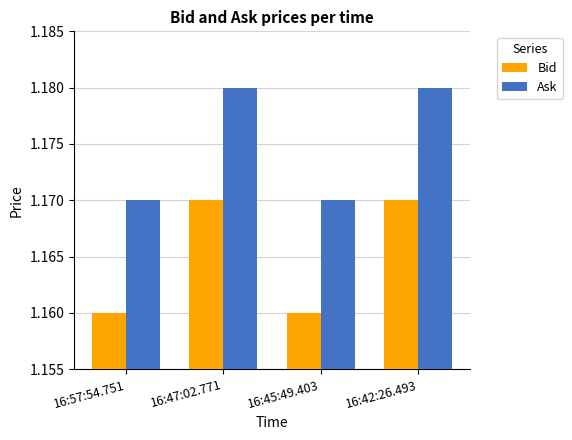

What is the total value across all series at 16:45:49.403?

2.3